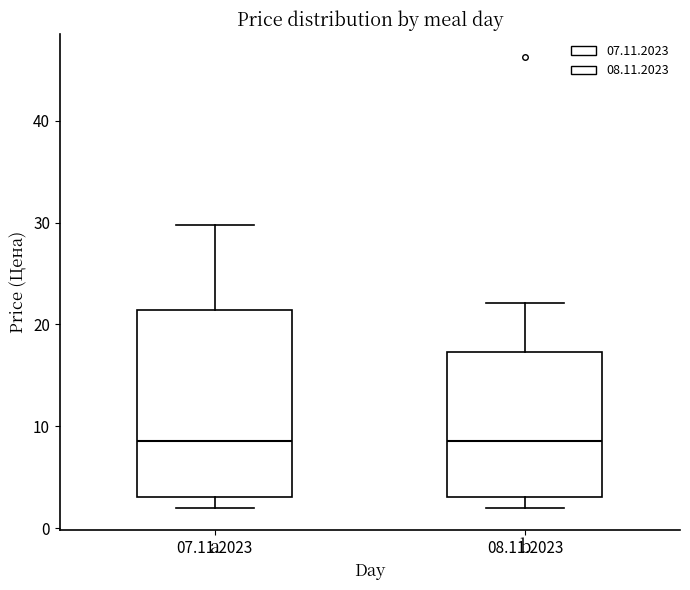

Reading left to right, read every box against the y-axis: the position of its median line, the range the box covers, and the ends of its whiskers. The values are not printed on the chart, so give them approximately, as read against the axis.

07.11.2023: median 9, box 3 to 21, whiskers 2 to 30
08.11.2023: median 9, box 3 to 17, whiskers 2 to 22